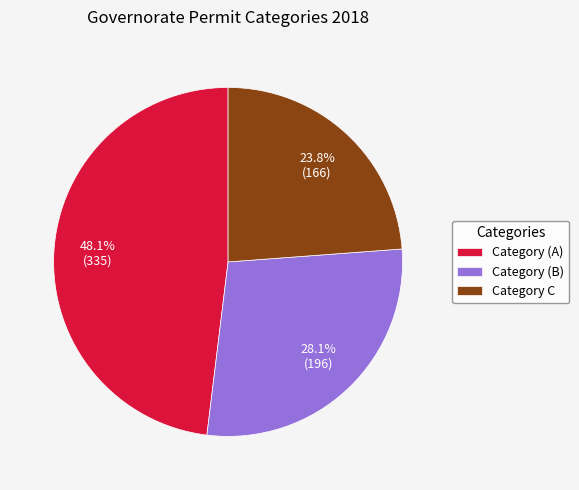

Which has a higher value, Category (A) or Category C?

Category (A)